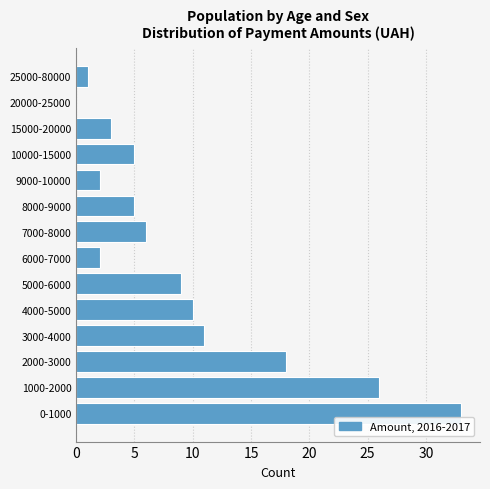

Reading top to bottom, list all the values displayed in this chart.

25000-80000=1	20000-25000=0	15000-20000=3	10000-15000=5	9000-10000=2	8000-9000=5	7000-8000=6	6000-7000=2	5000-6000=9	4000-5000=10	3000-4000=11	2000-3000=18	1000-2000=26	0-1000=33